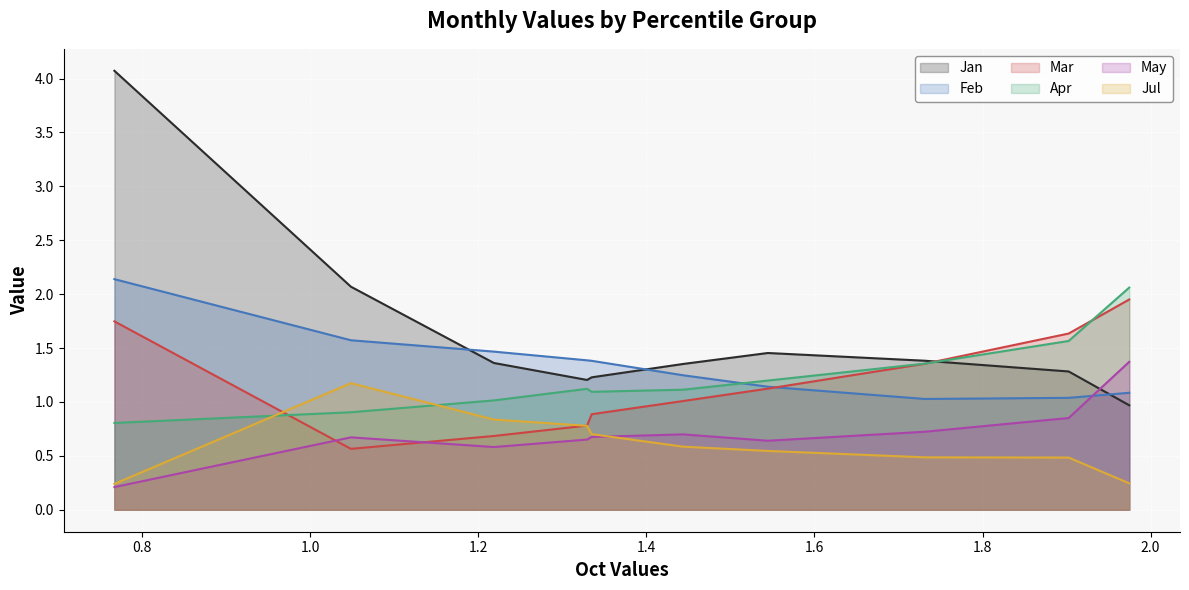

What is the sum of the Jan values at pct55 and pct45?

2.6